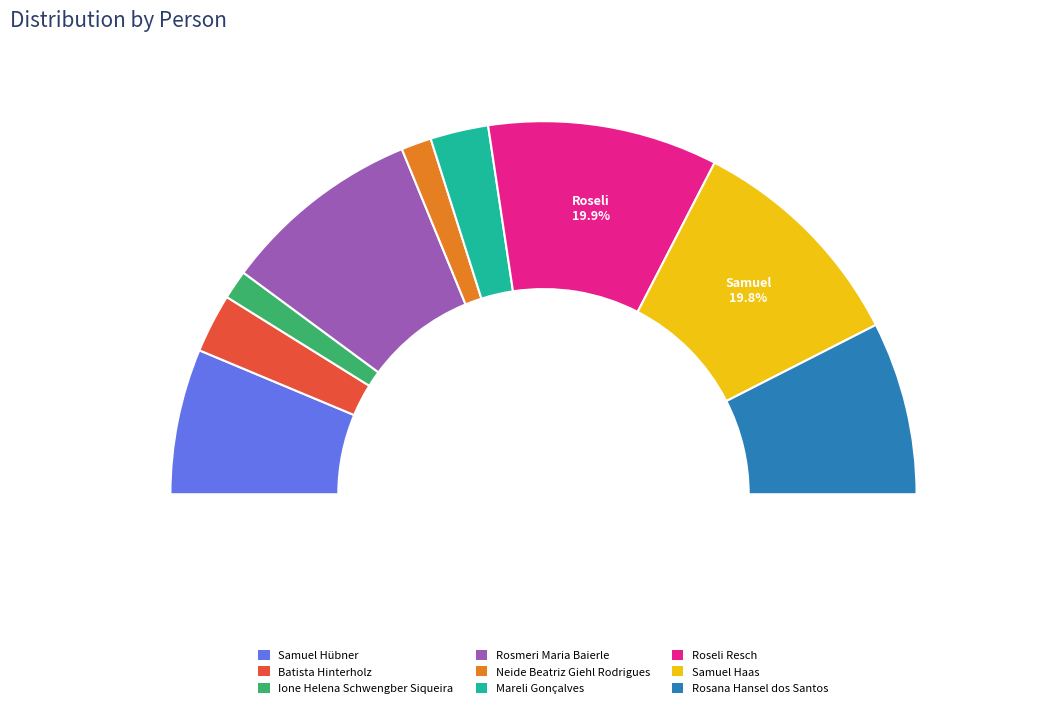

To the nearest percent, what portion does Samuel Hübner represent?

13%